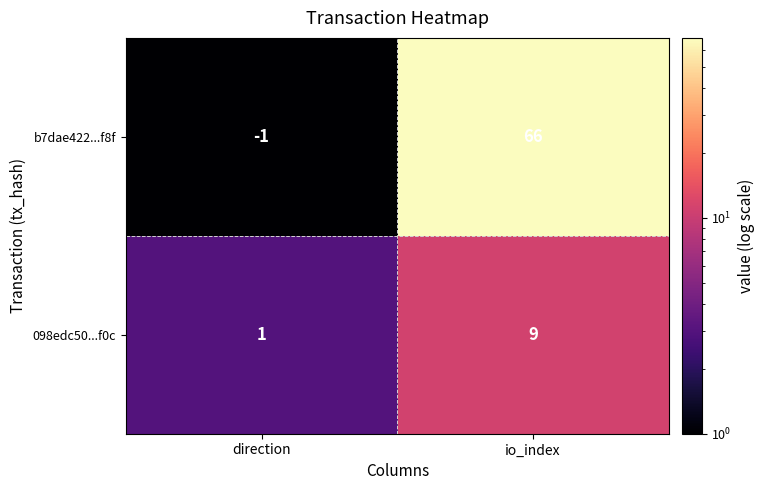

Which label corresponds to the largest value in the chart?

io_index